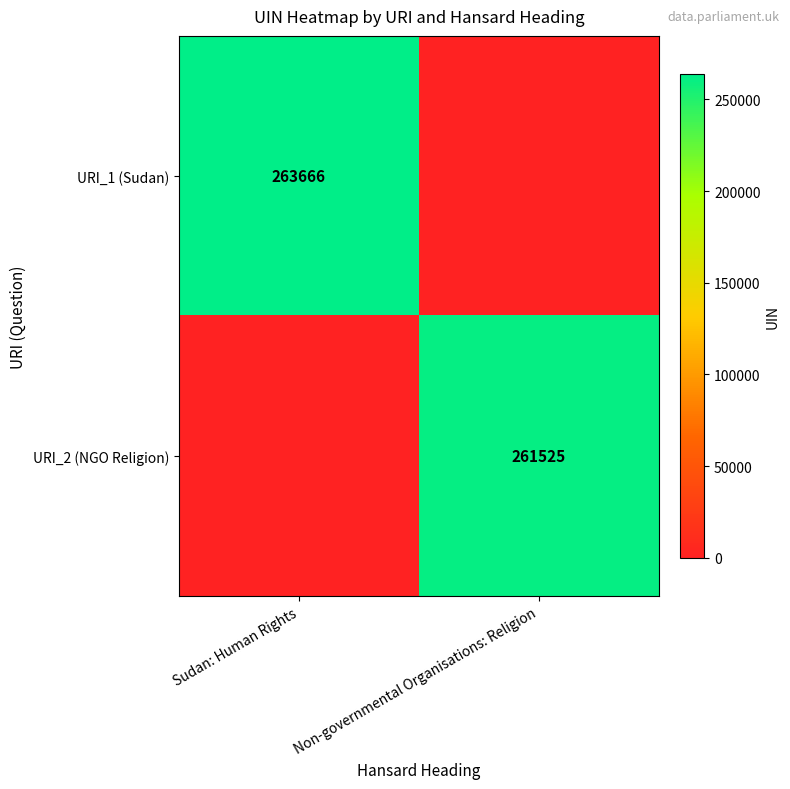

Is it true that URI_2 (NGO Religion) equals 464399 at Non-governmental Organisations: Religion?

False